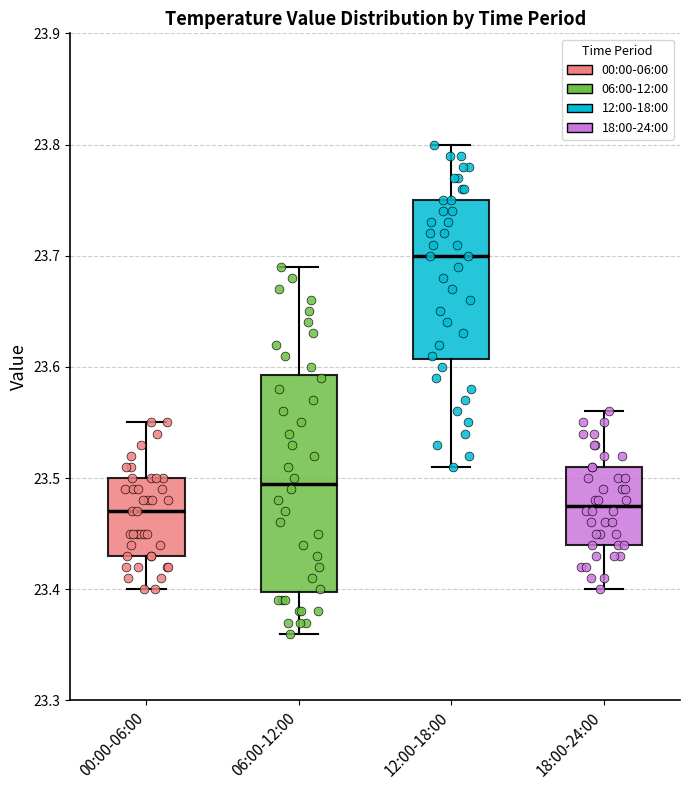

Where does the upper whisker of the box for 00:00-06:00 end on the y-axis? The values are not printed on the chart, so give them approximately, as read against the axis.

23.55